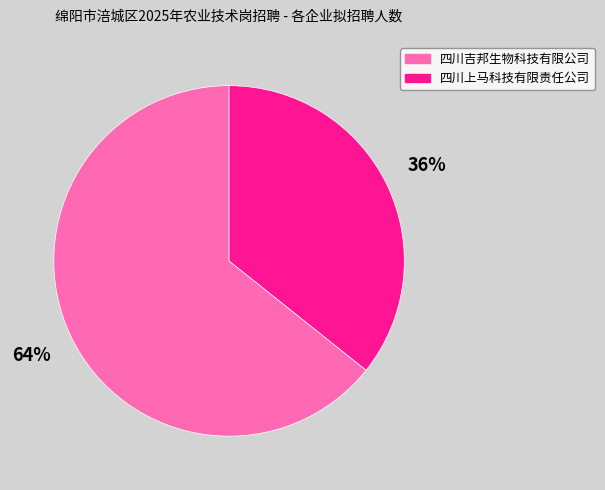

What is the ratio of the value at 四川吉邦生物科技有限公司 to the value at 四川上马科技有限责任公司?

1.8